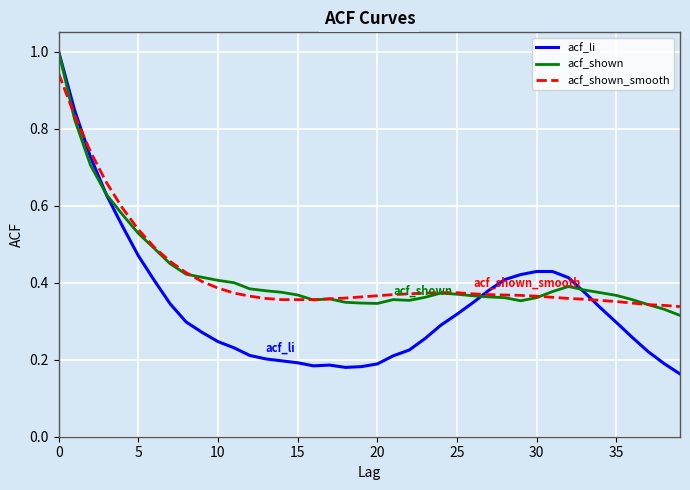

Which series has the widest spread of values?

acf_li